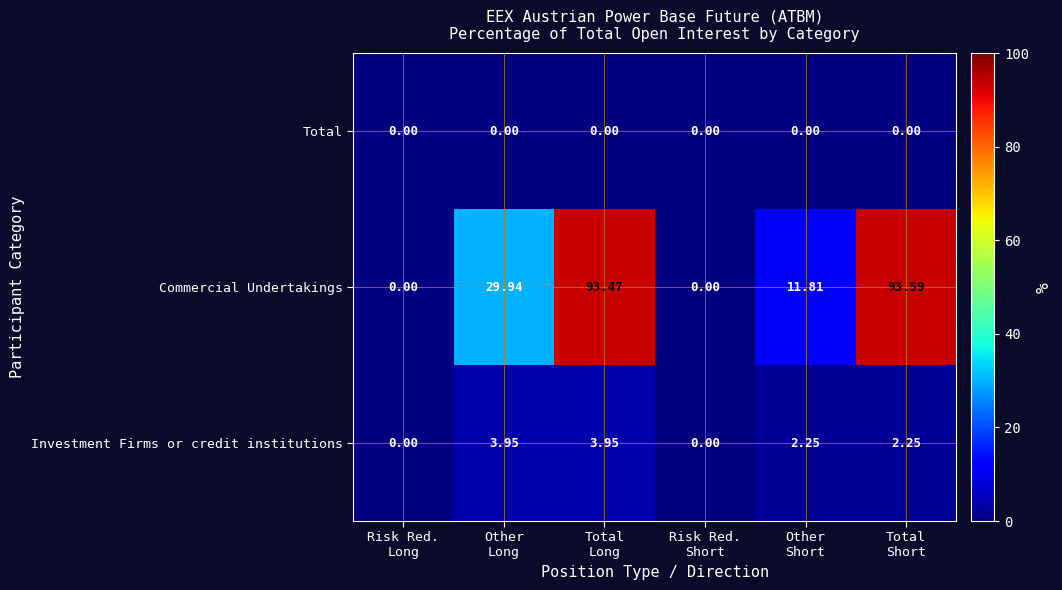

Count the number of data series in this chart.

3